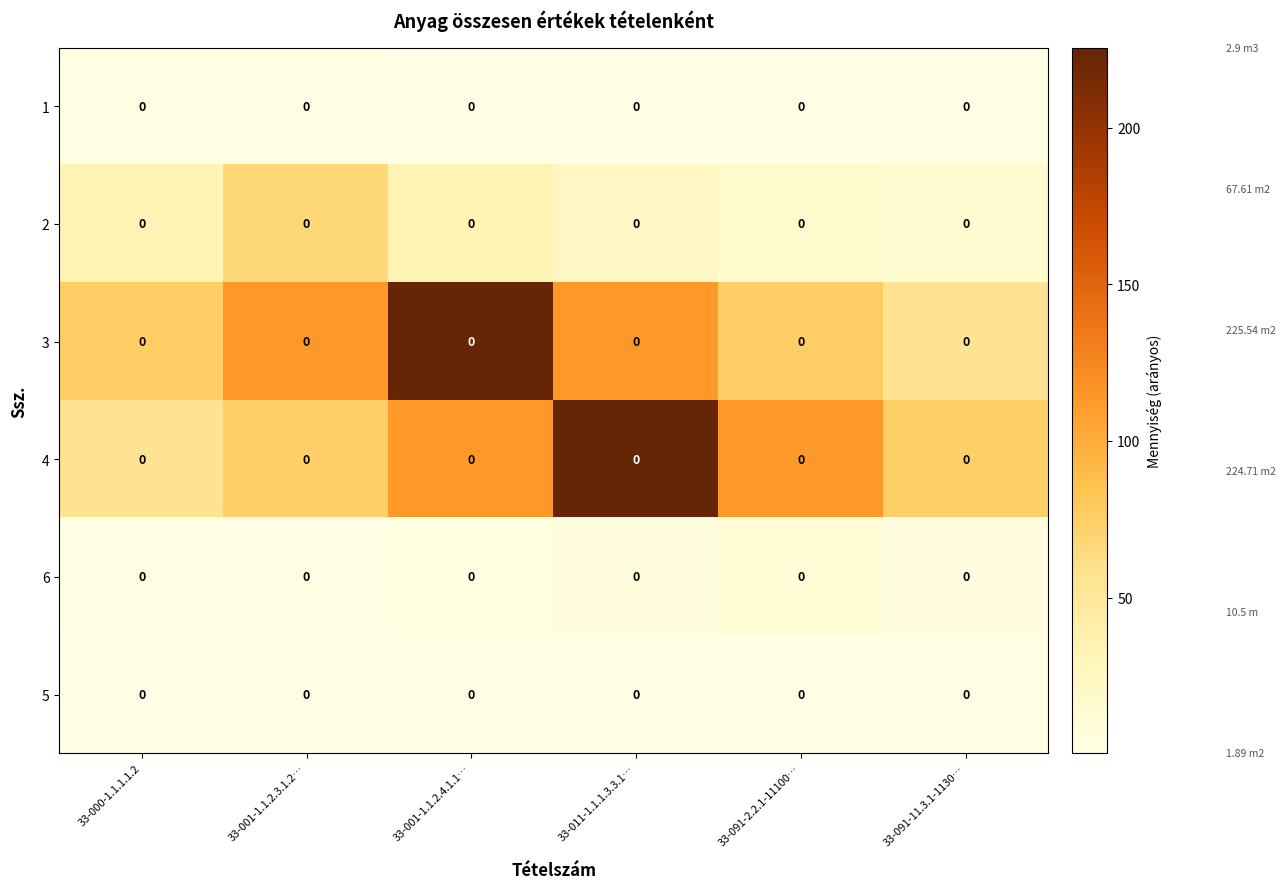

The value of 4 at 33-001-1.1.2.3.1.2… is 39.0. True or false?

False